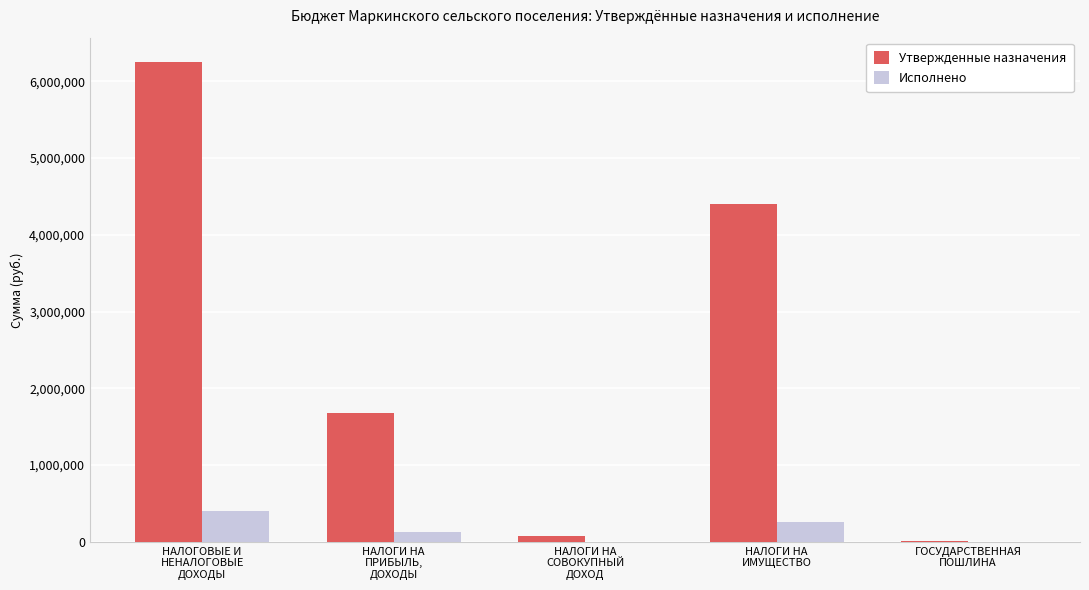

What is the total value across all series at ГОСУДАРСТВЕННАЯ
ПОШЛИНА?

8900.0